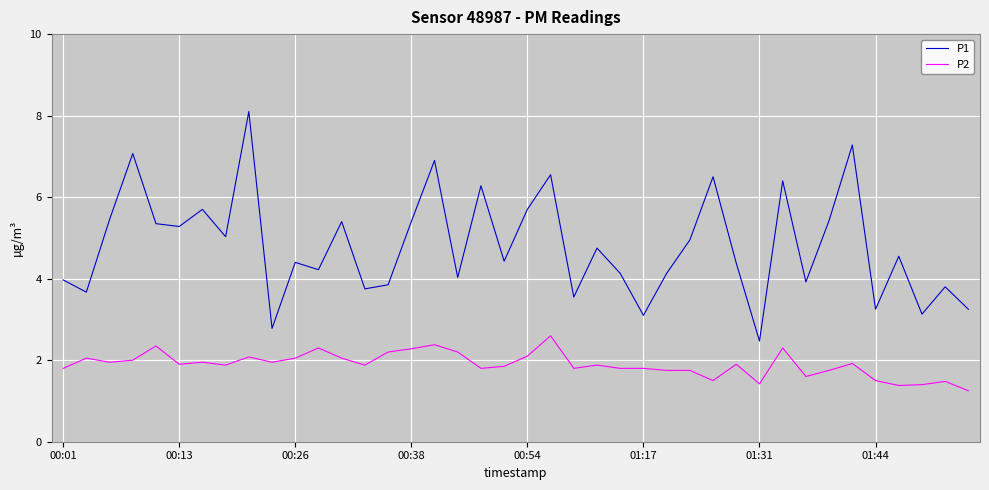

What is the maximum value for P1?

8.1